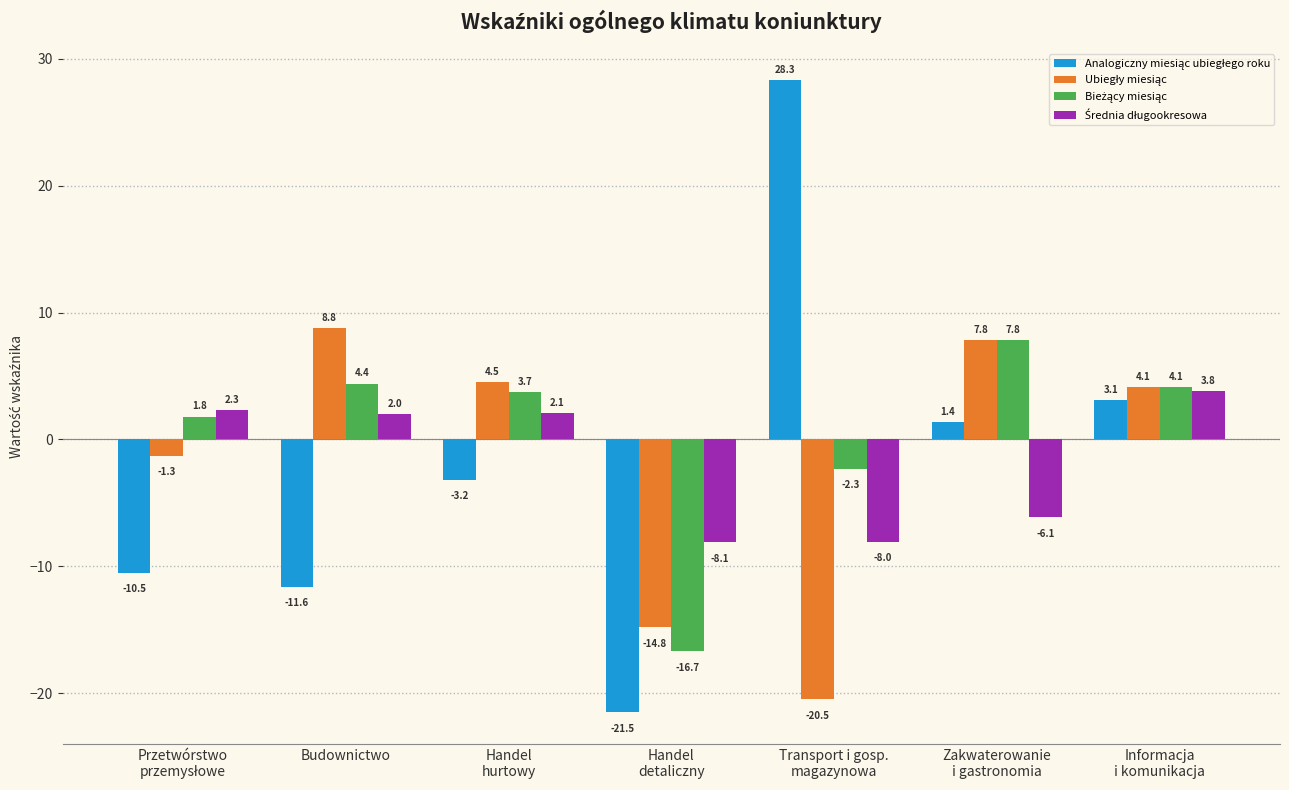

What is the label of the 4th bar from the right?

Handel
detaliczny